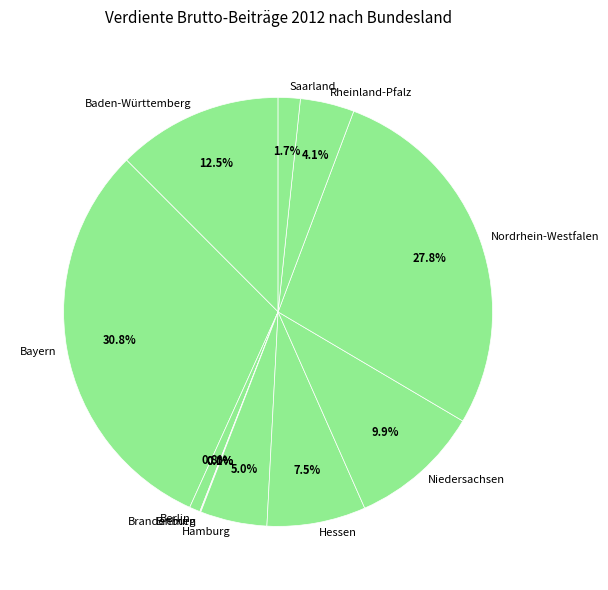

Does any single category account for the majority?

No